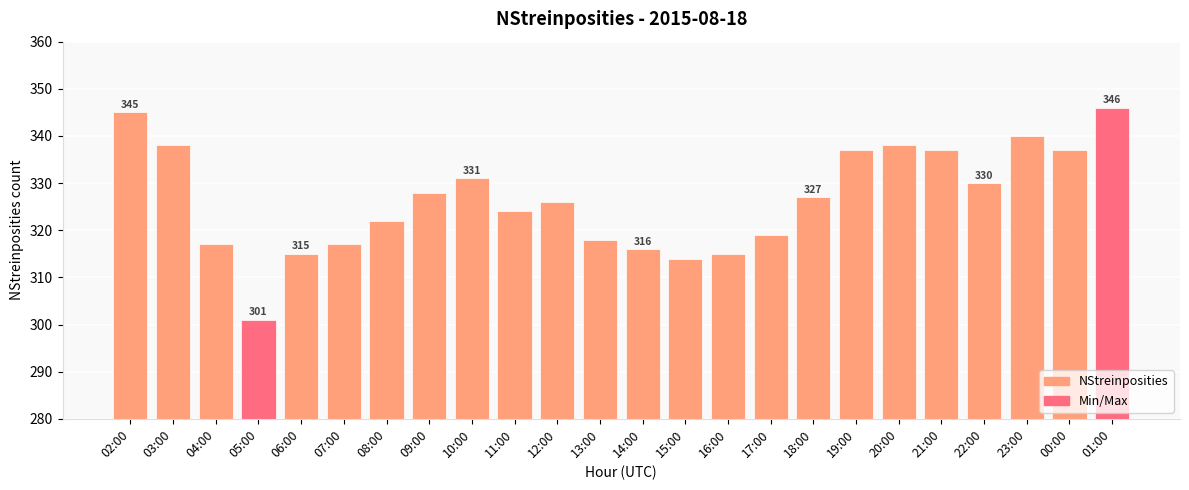

What position from the left is 01:00?

24